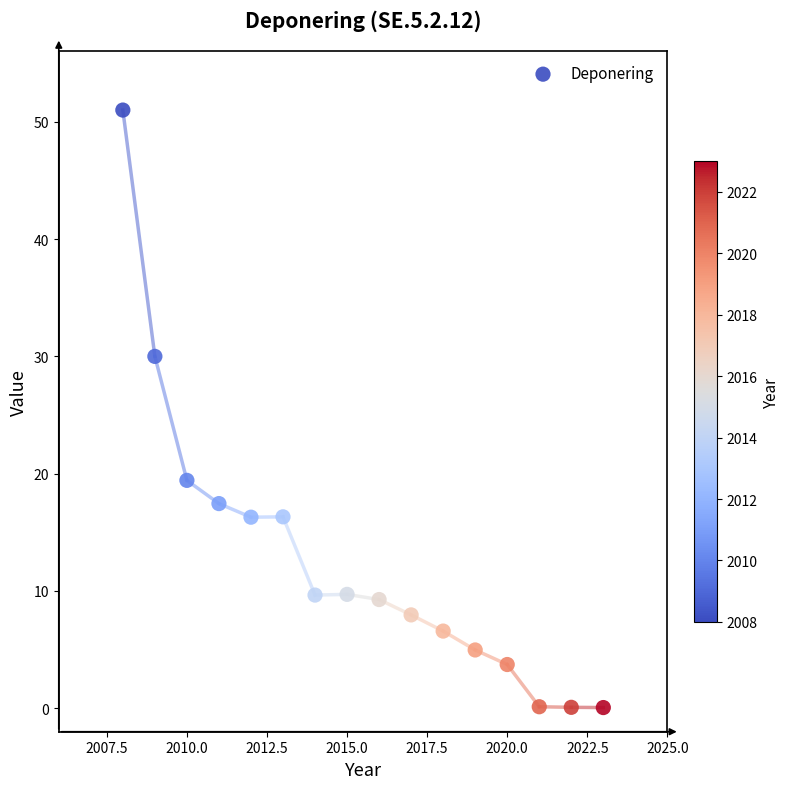

What is the range of Y values (max minus min)?

50.9